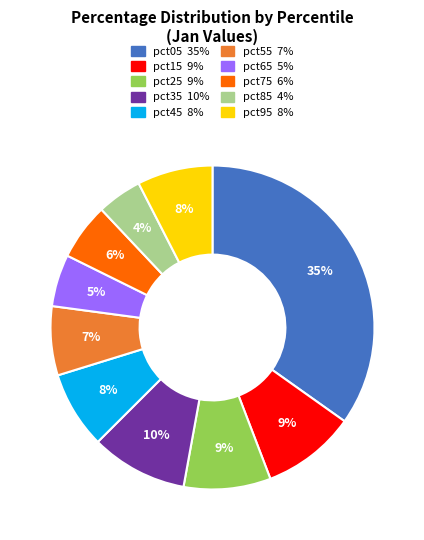

Combined, do pct05 and pct45 account for over 50%?

No